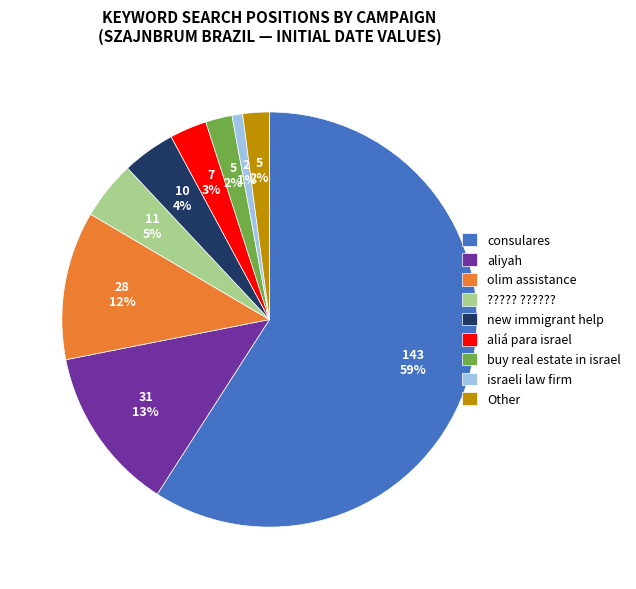

Does consulares represent more than half of the total?

Yes